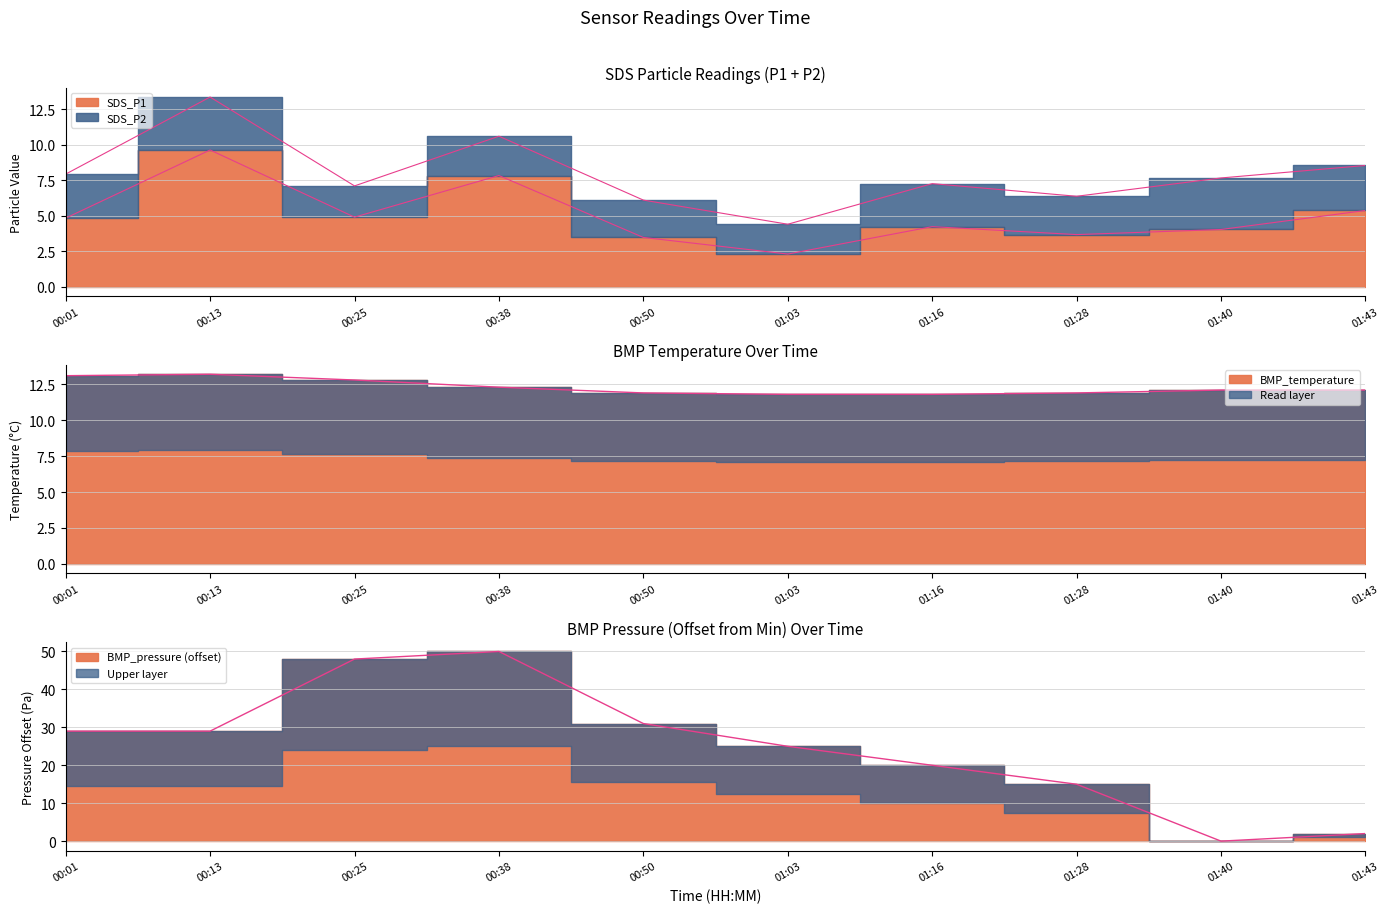

At 01:43, list the series in order from smallest to largest.

SDS_P1 edge, SDS_P2 edge